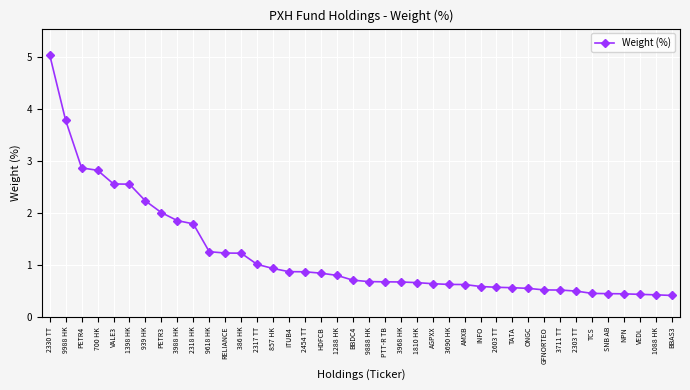

What is the average value?

1.2